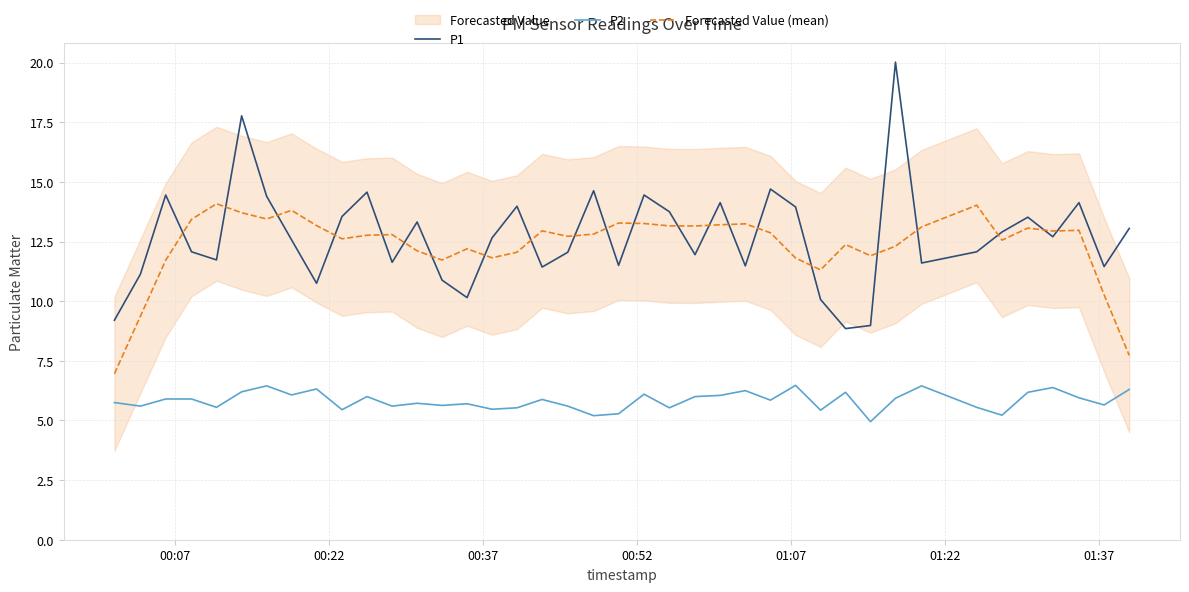

Which series has the widest spread of values?

P1